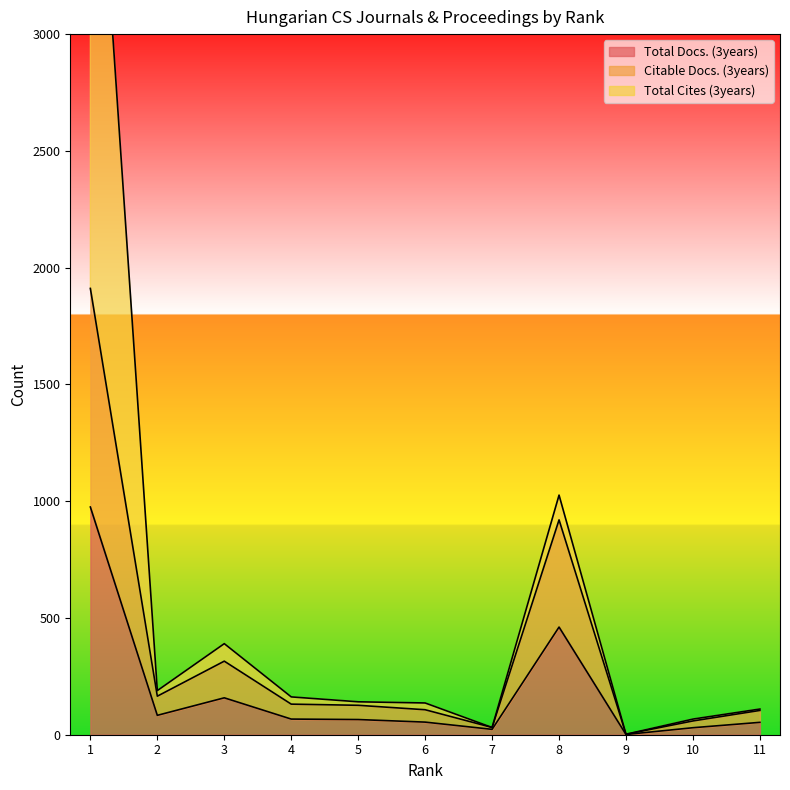

Between 6 and 11, which series saw the biggest shift?

Total Cites (3years)